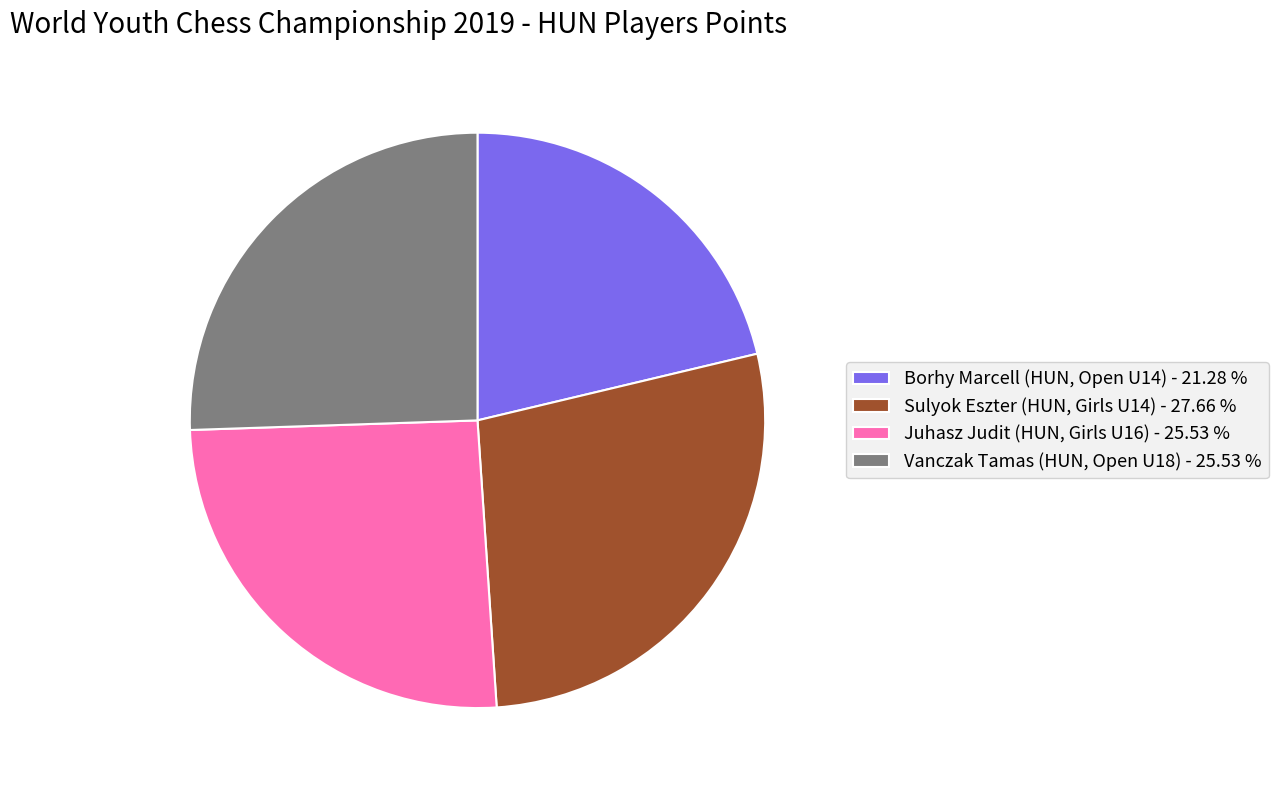

Count the number of slices in the pie.

4